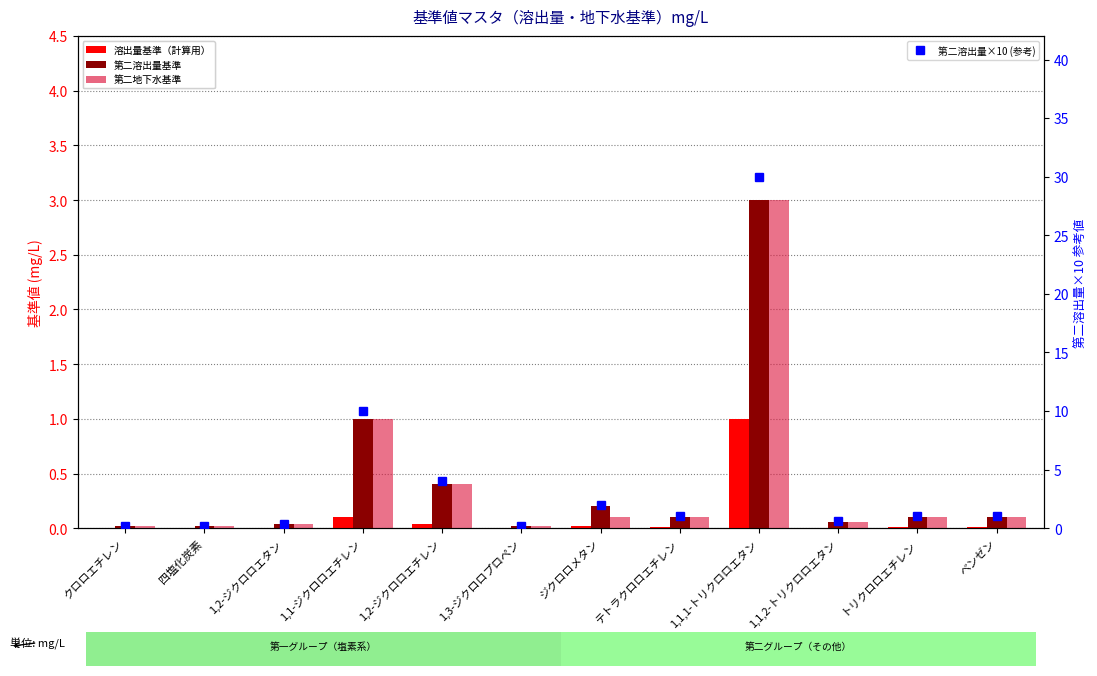

Reading left to right, transcribe all the data shown in this chart.

溶出量基準（計算用）: クロロエチレン=0.0	四塩化炭素=0.0	1,2-ジクロロエタン=0.0	1,1-ジクロロエチレン=0.1	1,2-ジクロロエチレン=0.0	1,3-ジクロロプロペン=0.0	ジクロロメタン=0.0	テトラクロロエチレン=0.0	1,1,1-トリクロロエタン=1.0	1,1,2-トリクロロエタン=0.0	トリクロロエチレン=0.0	ベンゼン=0.0
第二溶出量基準: クロロエチレン=0.0	四塩化炭素=0.0	1,2-ジクロロエタン=0.0	1,1-ジクロロエチレン=1.0	1,2-ジクロロエチレン=0.4	1,3-ジクロロプロペン=0.0	ジクロロメタン=0.2	テトラクロロエチレン=0.1	1,1,1-トリクロロエタン=3.0	1,1,2-トリクロロエタン=0.1	トリクロロエチレン=0.1	ベンゼン=0.1
第二地下水基準: クロロエチレン=0.0	四塩化炭素=0.0	1,2-ジクロロエタン=0.0	1,1-ジクロロエチレン=1.0	1,2-ジクロロエチレン=0.4	1,3-ジクロロプロペン=0.0	ジクロロメタン=0.1	テトラクロロエチレン=0.1	1,1,1-トリクロロエタン=3.0	1,1,2-トリクロロエタン=0.1	トリクロロエチレン=0.1	ベンゼン=0.1
第二溶出量×10 (参考): クロロエチレン=0.2	四塩化炭素=0.2	1,2-ジクロロエタン=0.4	1,1-ジクロロエチレン=10.0	1,2-ジクロロエチレン=4.0	1,3-ジクロロプロペン=0.2	ジクロロメタン=2.0	テトラクロロエチレン=1.0	1,1,1-トリクロロエタン=30.0	1,1,2-トリクロロエタン=0.6	トリクロロエチレン=1.0	ベンゼン=1.0